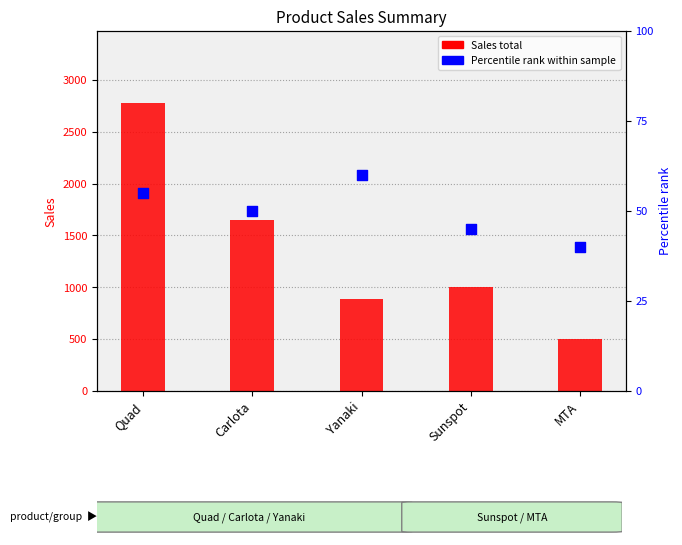

Which series reaches the minimum Y coordinate?

rank within sample